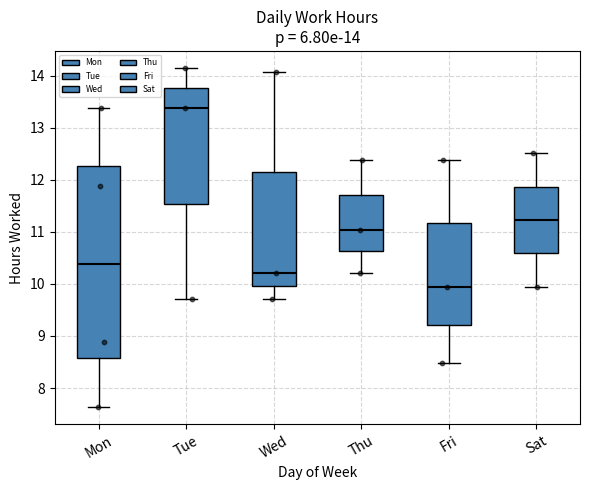

Which box has the highest median line?

Tue